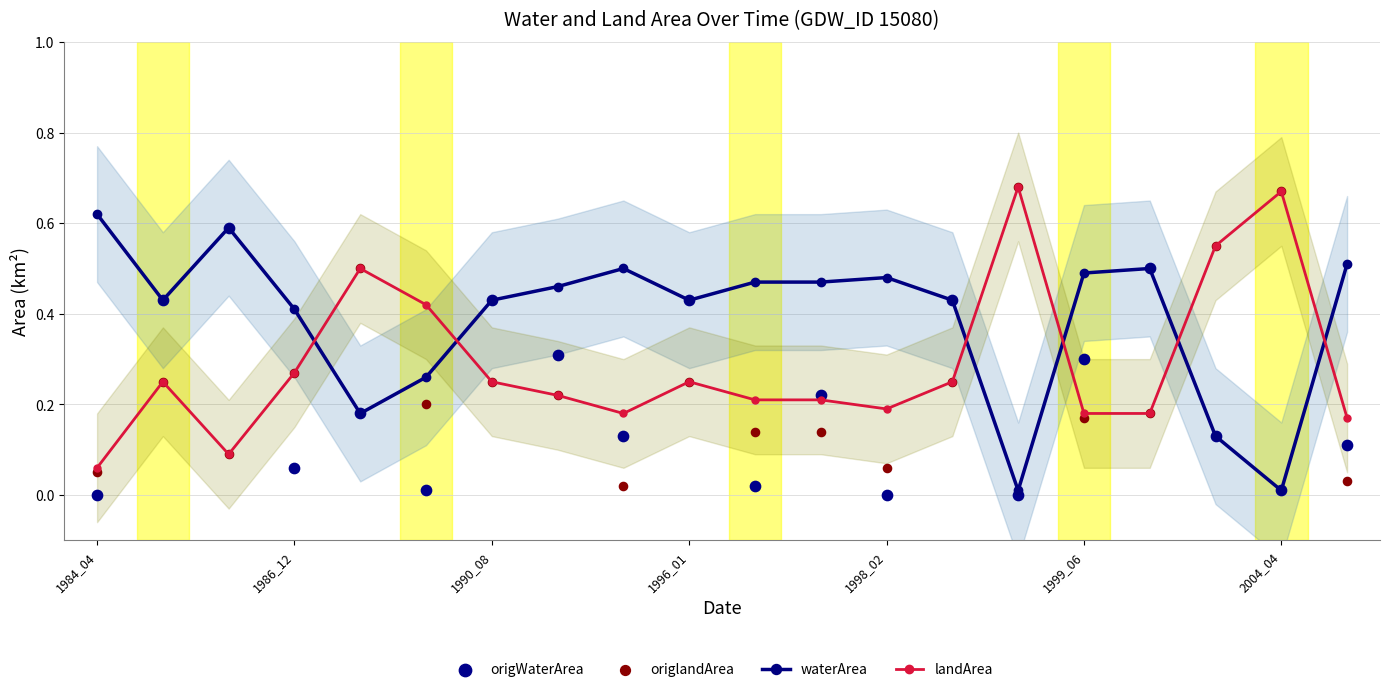

At how many categories does at least one series exceed 0?

20